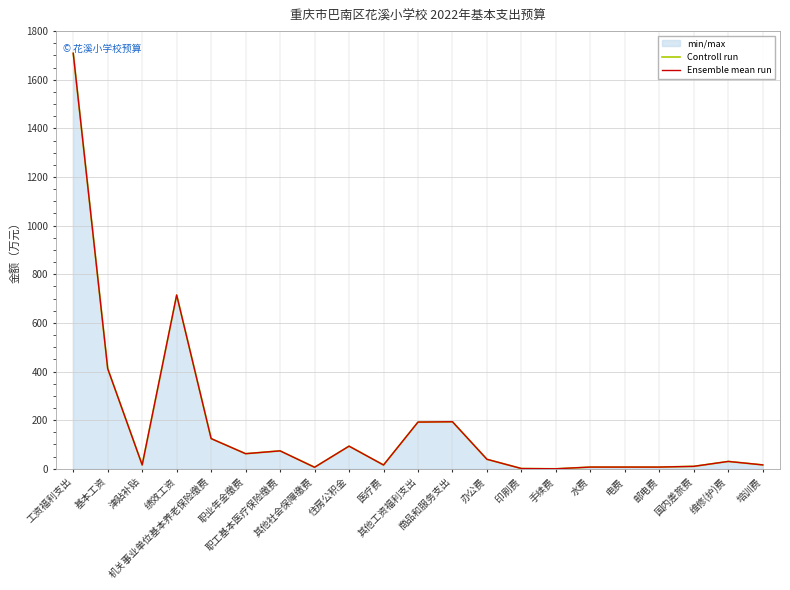

Reading left to right, what are all the values shown in this chart?

Controll run: 1708.8	411.8	15.8	714.6	124.1	62.0	73.7	6.2	93.1	15.5	192.1	193.3	39.0	1.0	0.0	7.0	7.0	7.0	10.0	30.2	15.9
Ensemble mean run: 1708.8	411.8	15.8	714.6	124.1	62.0	73.7	6.2	93.1	15.5	192.1	193.3	39.0	1.0	0.0	7.0	7.0	7.0	10.0	30.2	15.9